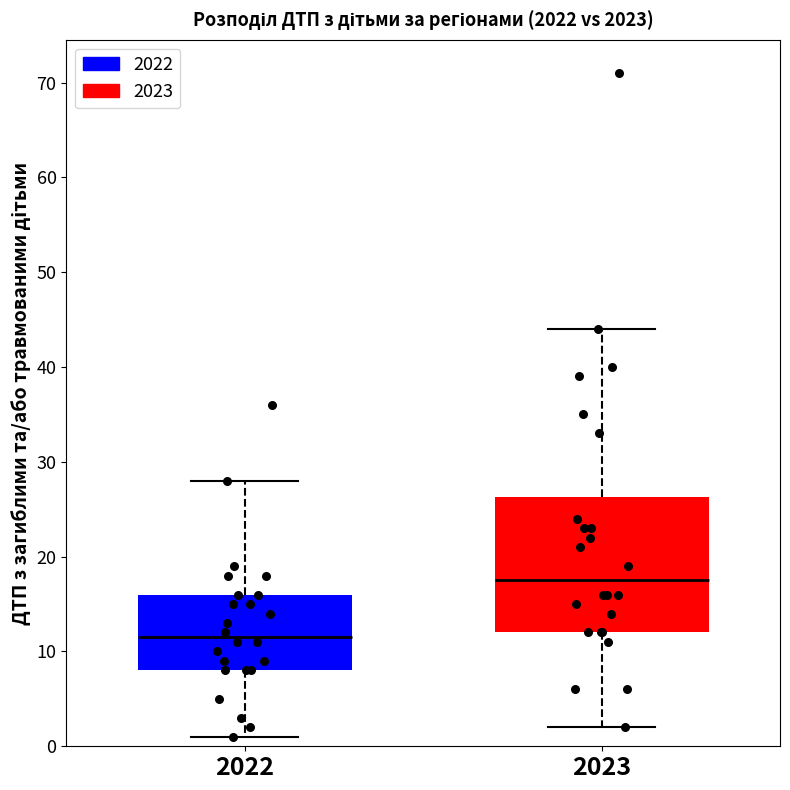

Which box is the tallest, from its lower edge to its upper edge?

2023